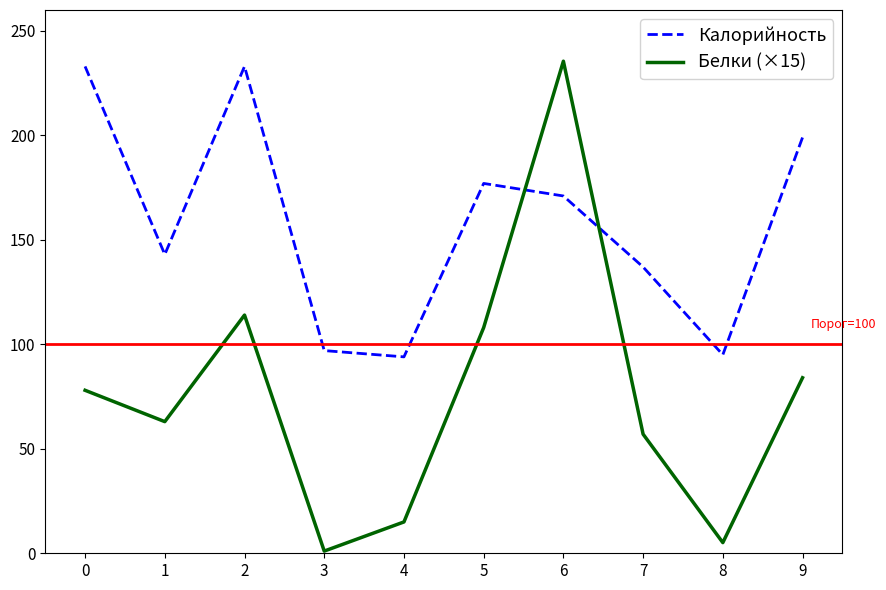

True or false: Калорийность and Белки (×15) cross at least once.

True